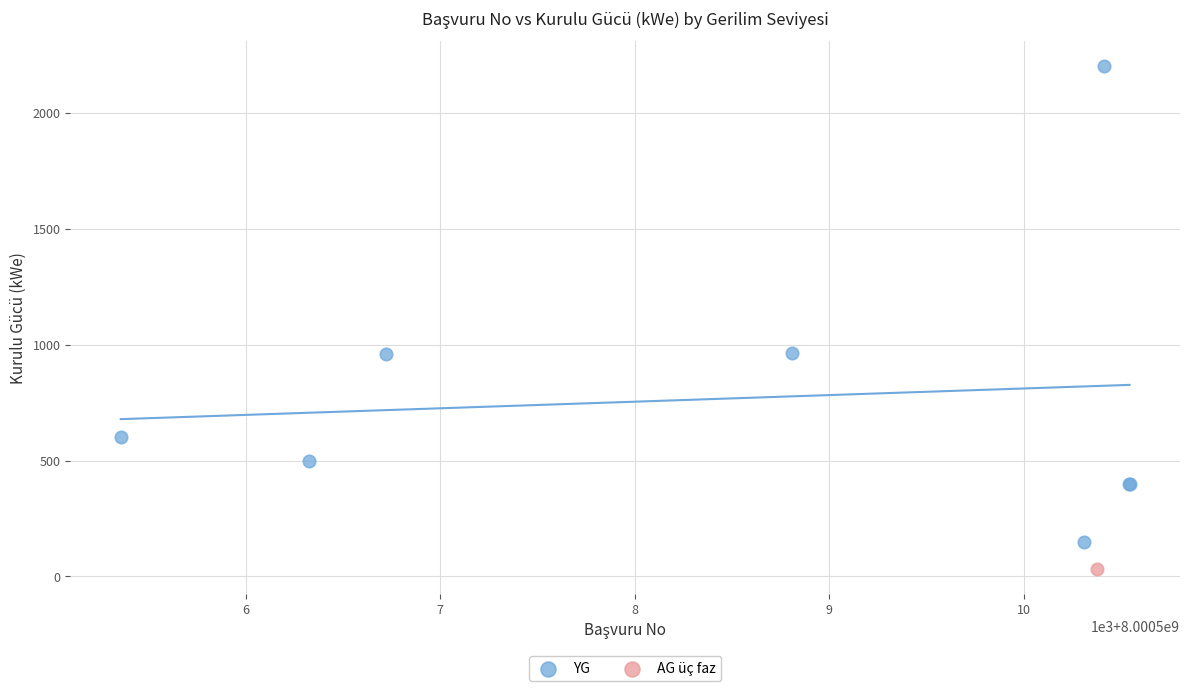

What are all the series names shown in the legend?

YG, AG üç faz